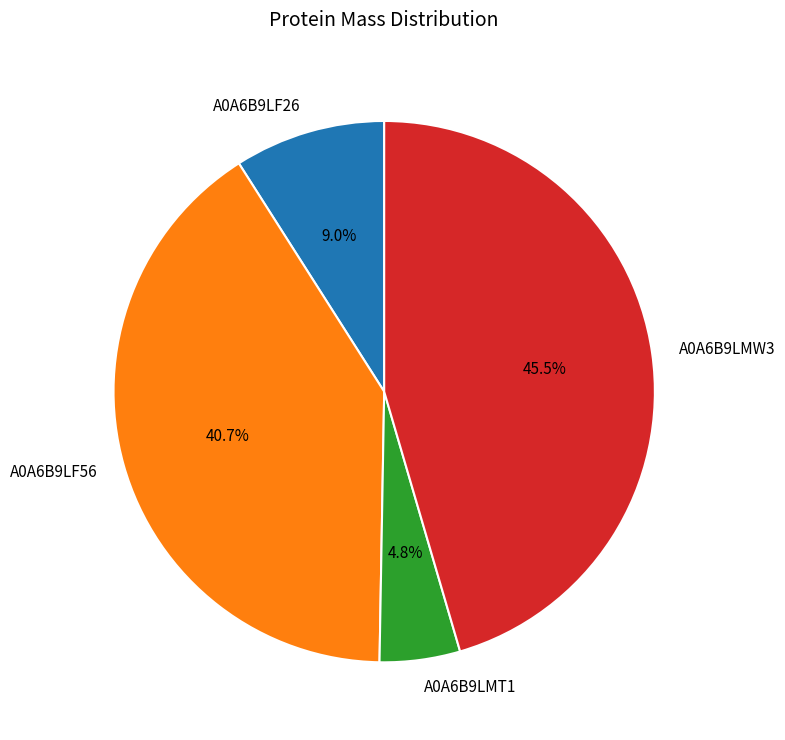

Which has a higher value, A0A6B9LF56 or A0A6B9LMW3?

A0A6B9LMW3